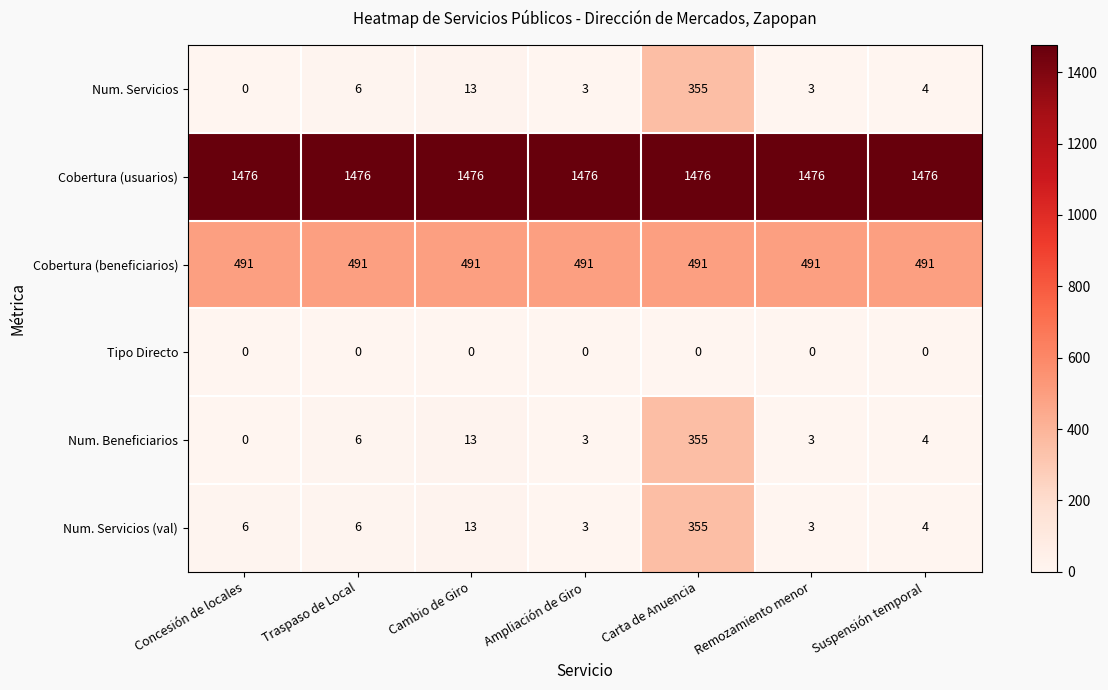

At which label does Num. Servicios first exceed 4?

Traspaso de Local